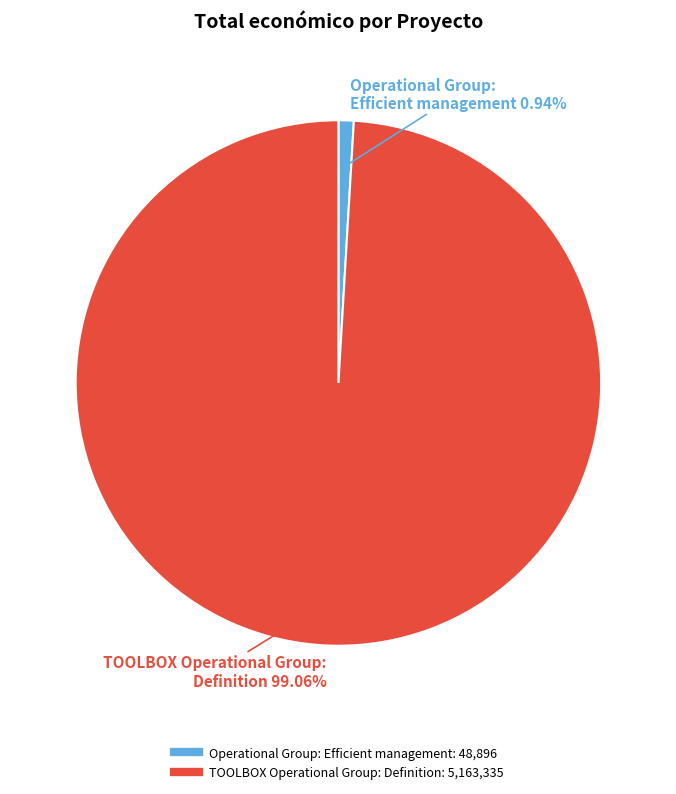

What percentage is the TOOLBOX Operational Group: Definition slice, to the nearest percent?

99%